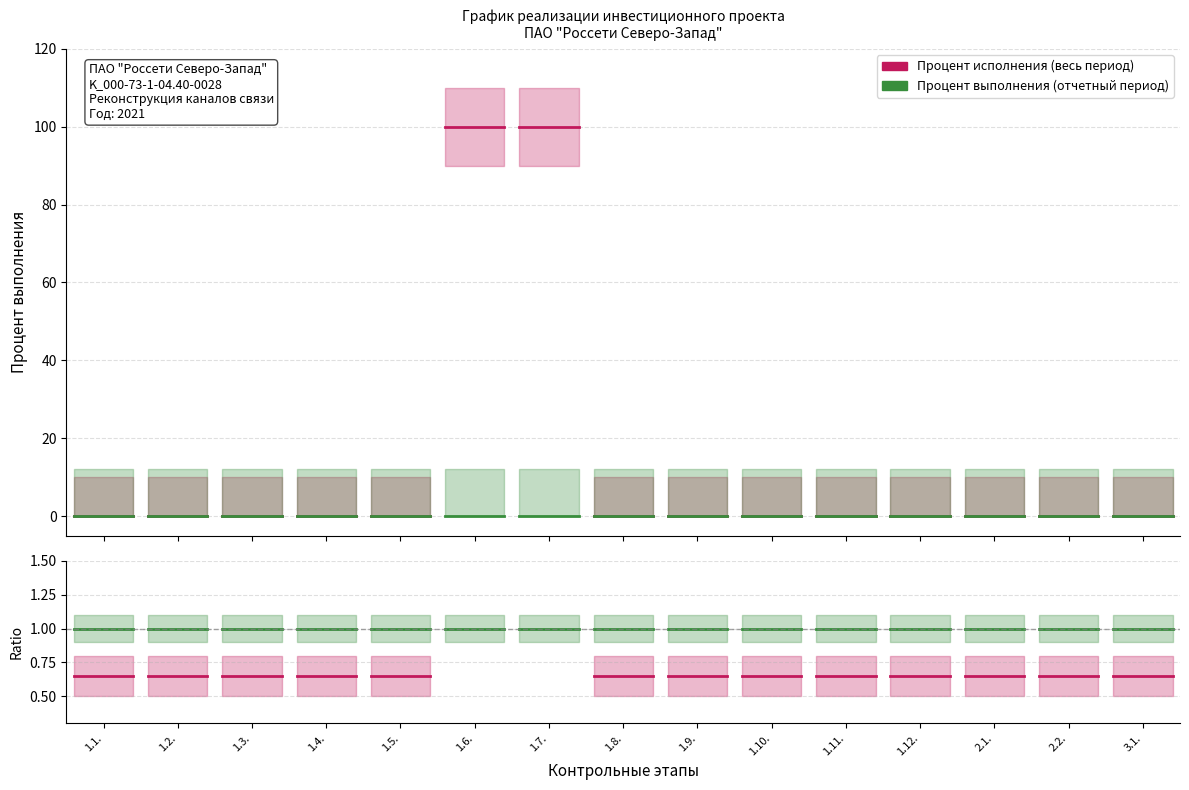

The value of Процент выполнения (отчетный период) at 1.1. is 0.5. True or false?

False